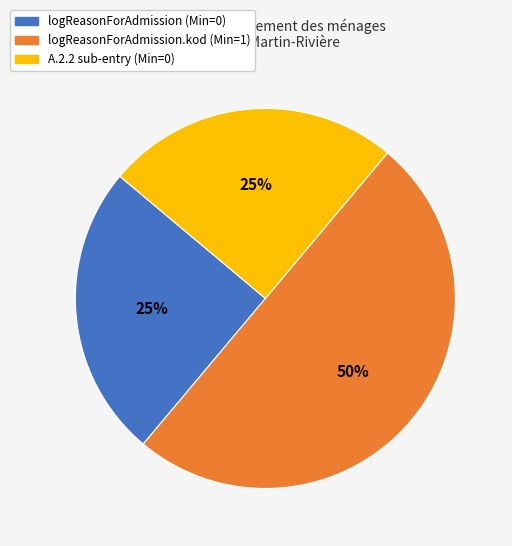

To the nearest percent, what is the average slice percentage?

33%